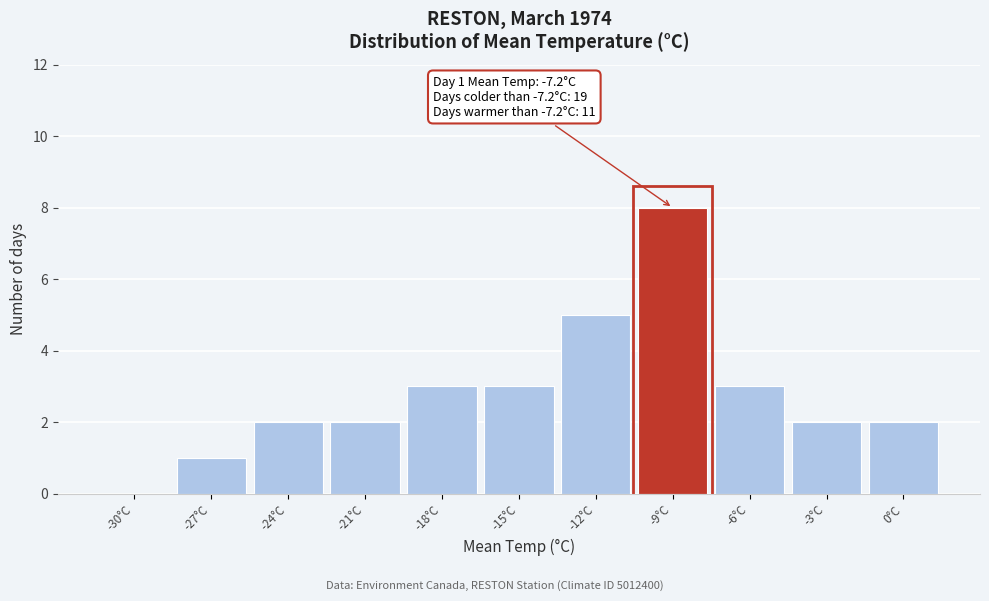

Reading left to right, extract all data points from this chart.

-30°C=0	-27°C=1	-24°C=2	-21°C=2	-18°C=3	-15°C=3	-12°C=5	-9°C=8	-6°C=3	-3°C=2	0°C=2